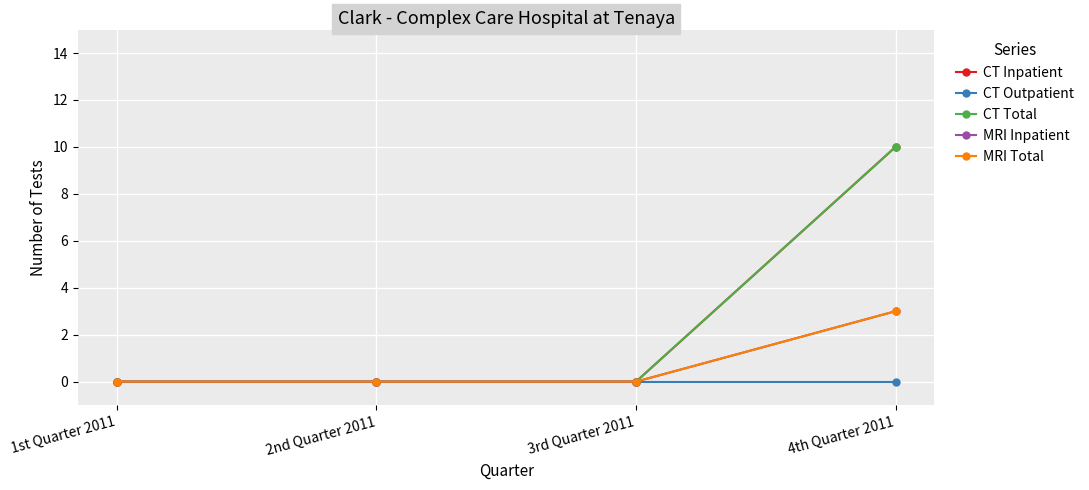

Rank the categories by CT Total value from lowest to highest.

1st Quarter 2011, 2nd Quarter 2011, 3rd Quarter 2011, 4th Quarter 2011